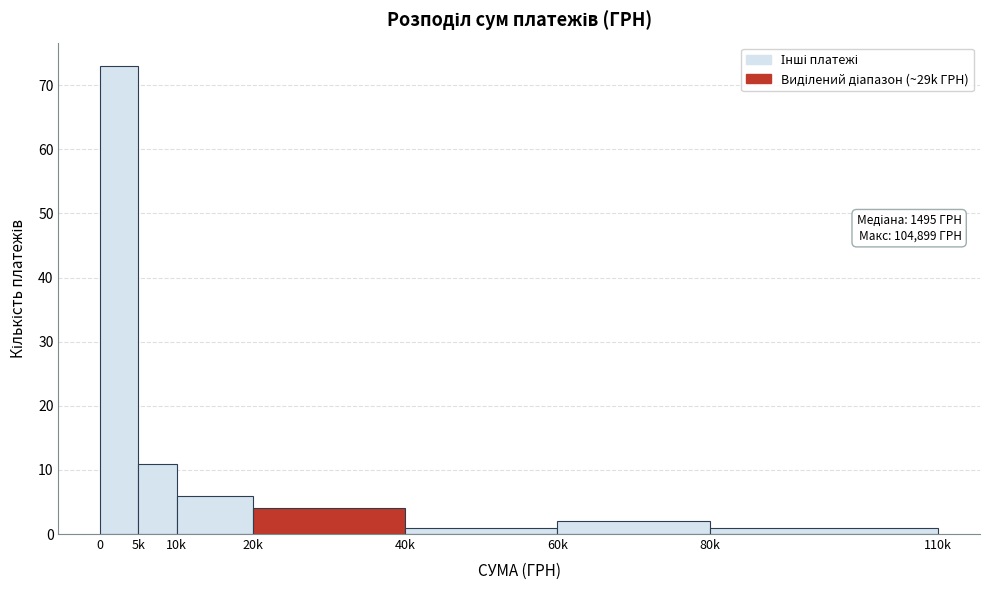

Reading left to right, what are all the values shown in this chart?

73	11	6	4	1	2	1